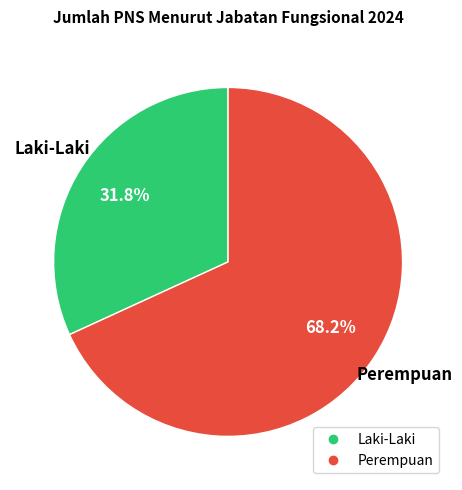

Count the number of slices in the pie.

2